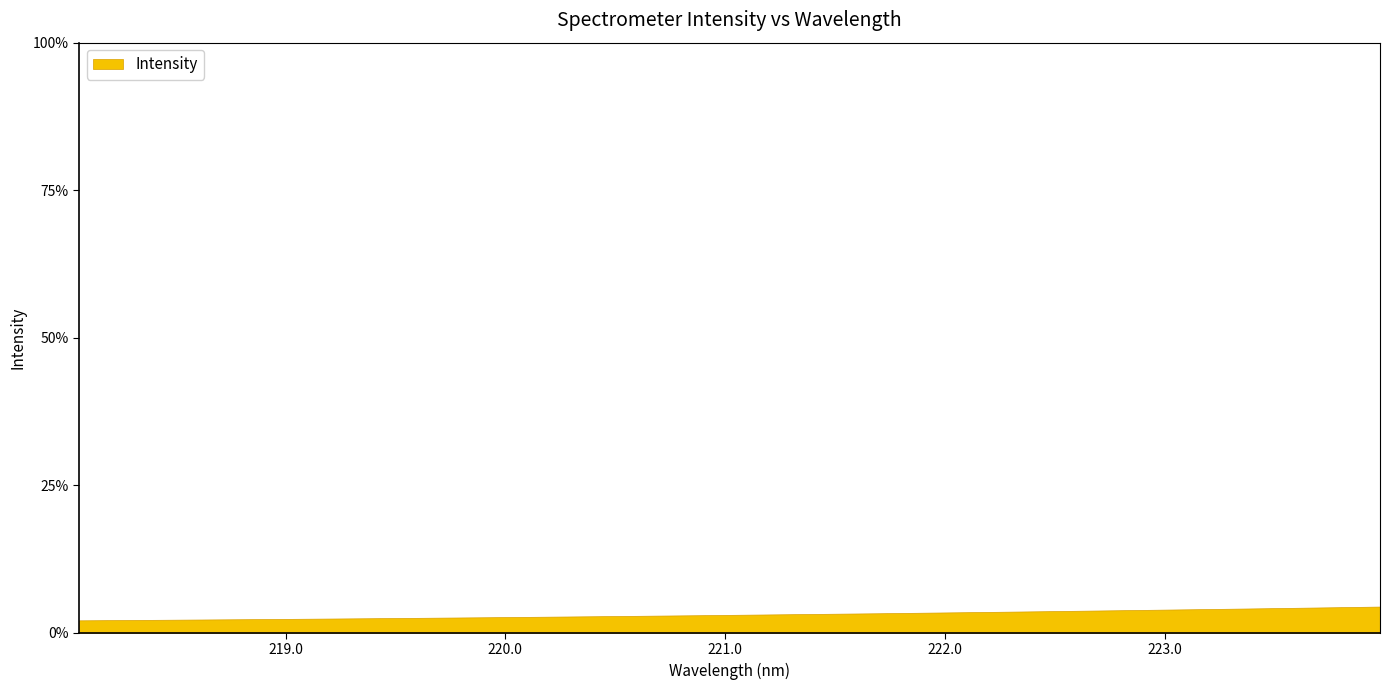

Where is the data nearest to the value 3572?

221.6902